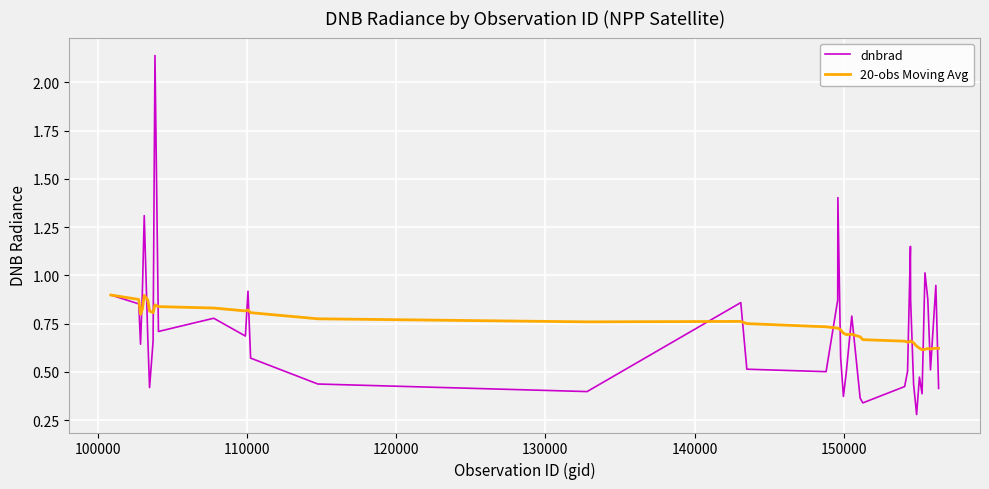

Which series has the largest range (max minus min)?

dnbrad